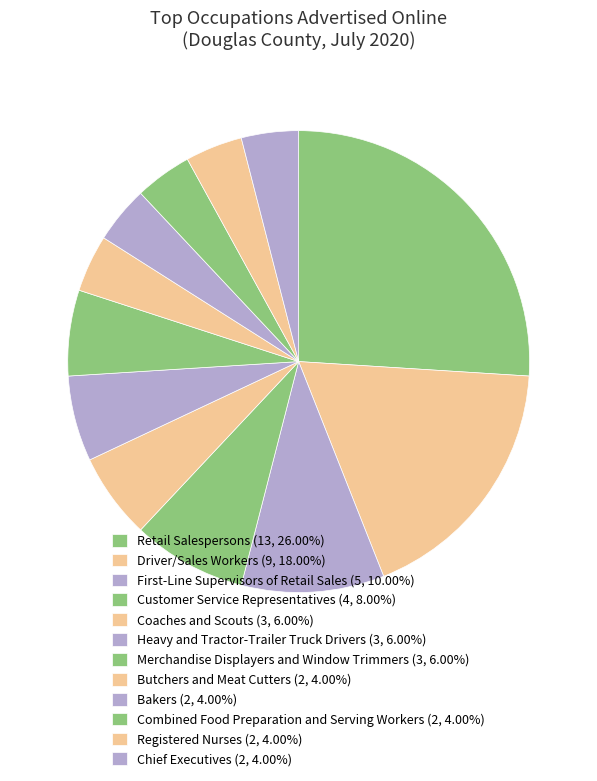

To the nearest percent, what percentage of the pie is Bakers?

4%